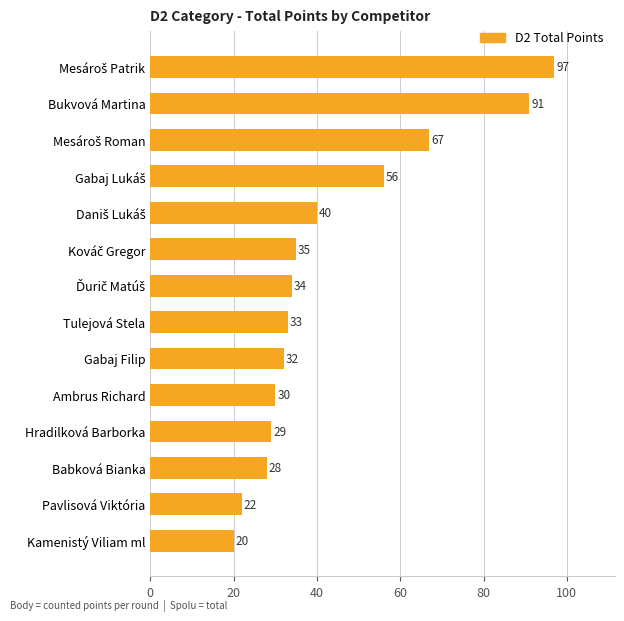

Which label corresponds to the smallest value in the chart?

Kamenistý Viliam ml